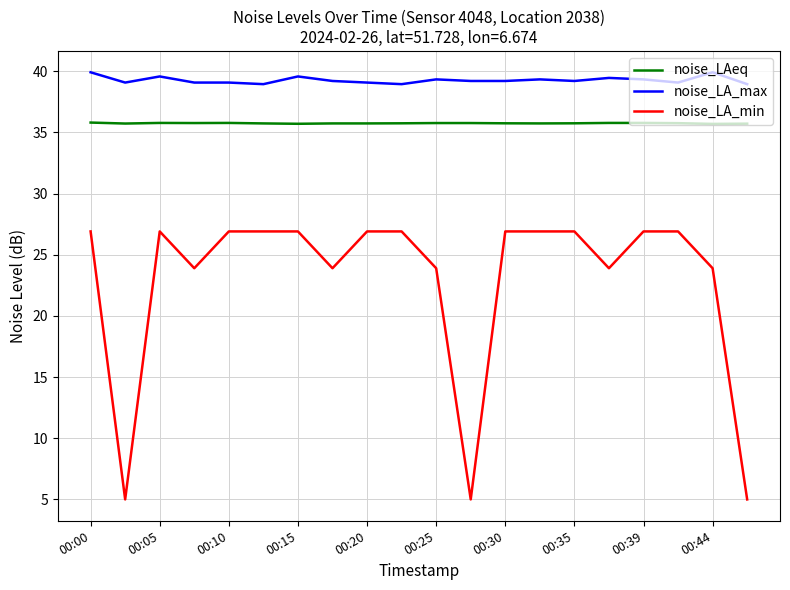

Which series has the largest total across all categories?

noise_LA_max